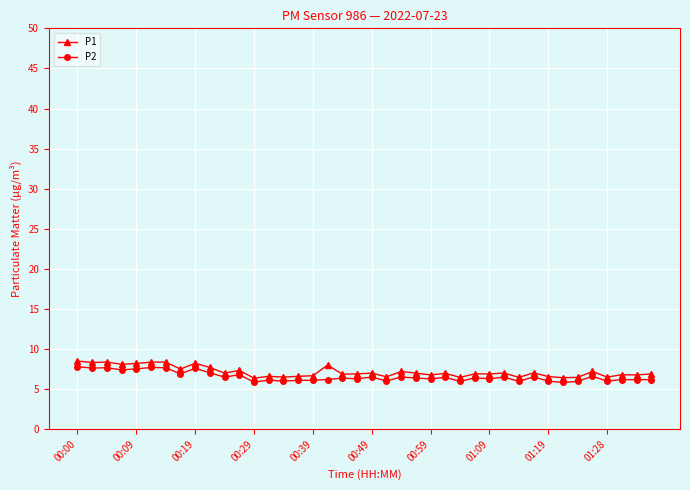

What is the value of the P2 point at the 32nd from the left?

6.5